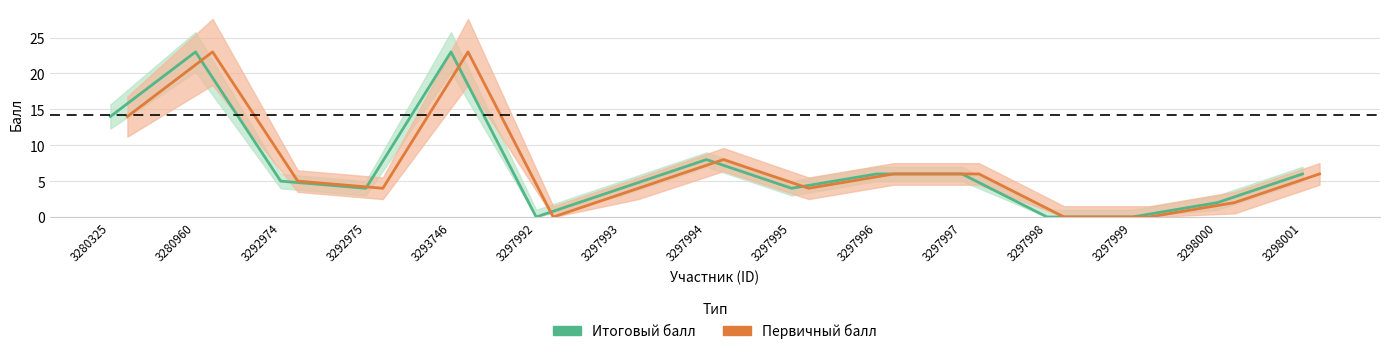

What is the greatest value displayed?

23